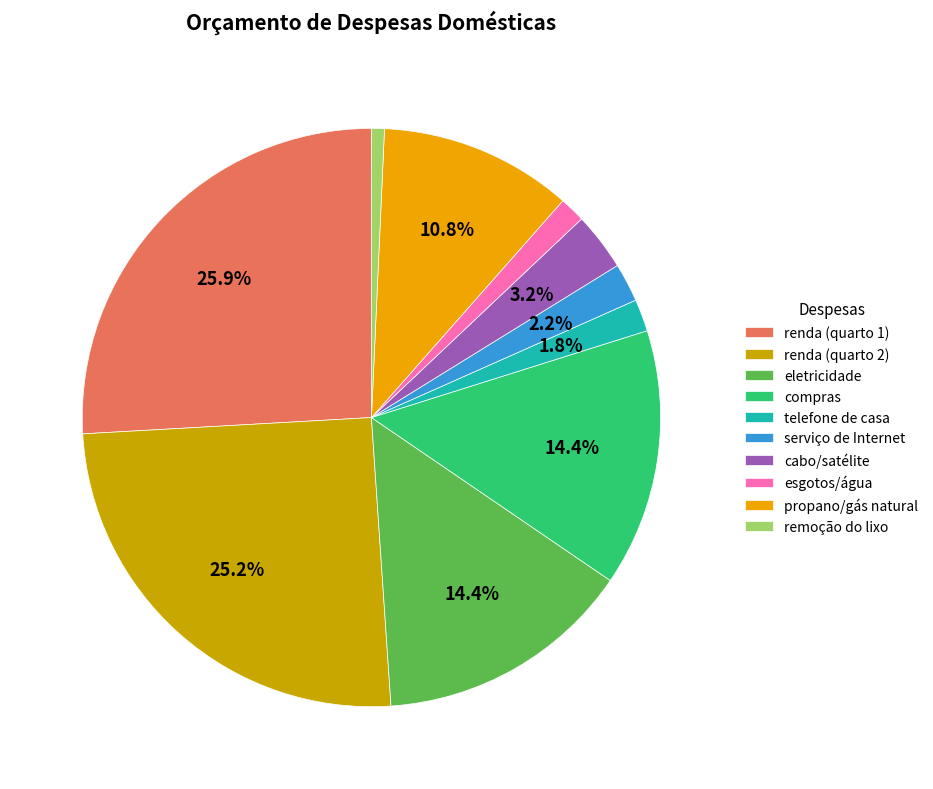

The renda (quarto 1) slice represents 26% of the pie. True or false?

True